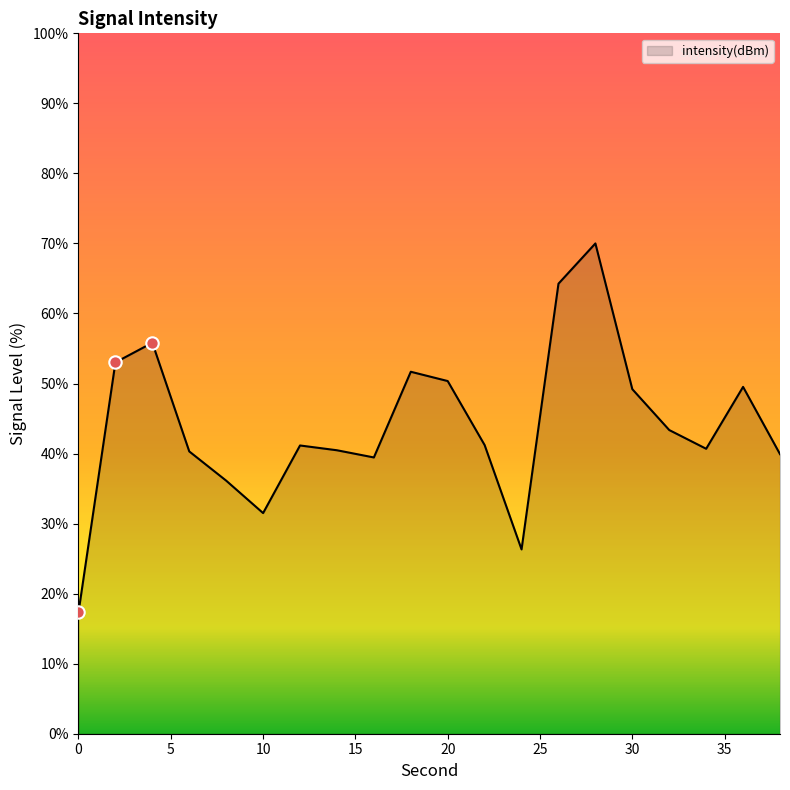

What is the difference between the maximum and minimum values?

52.7